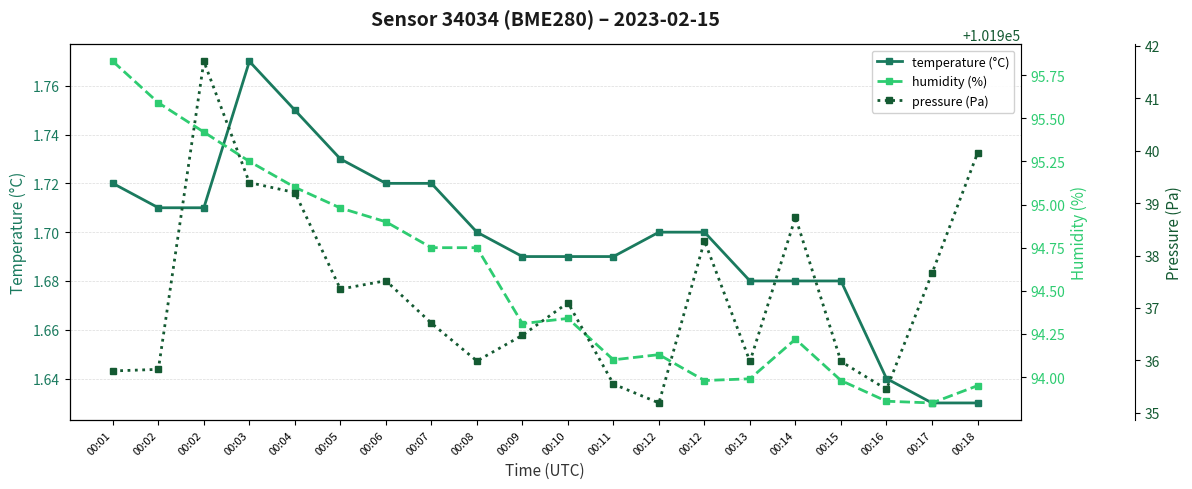

Is it true that pressure equals 101937.4 at 00:05?

True